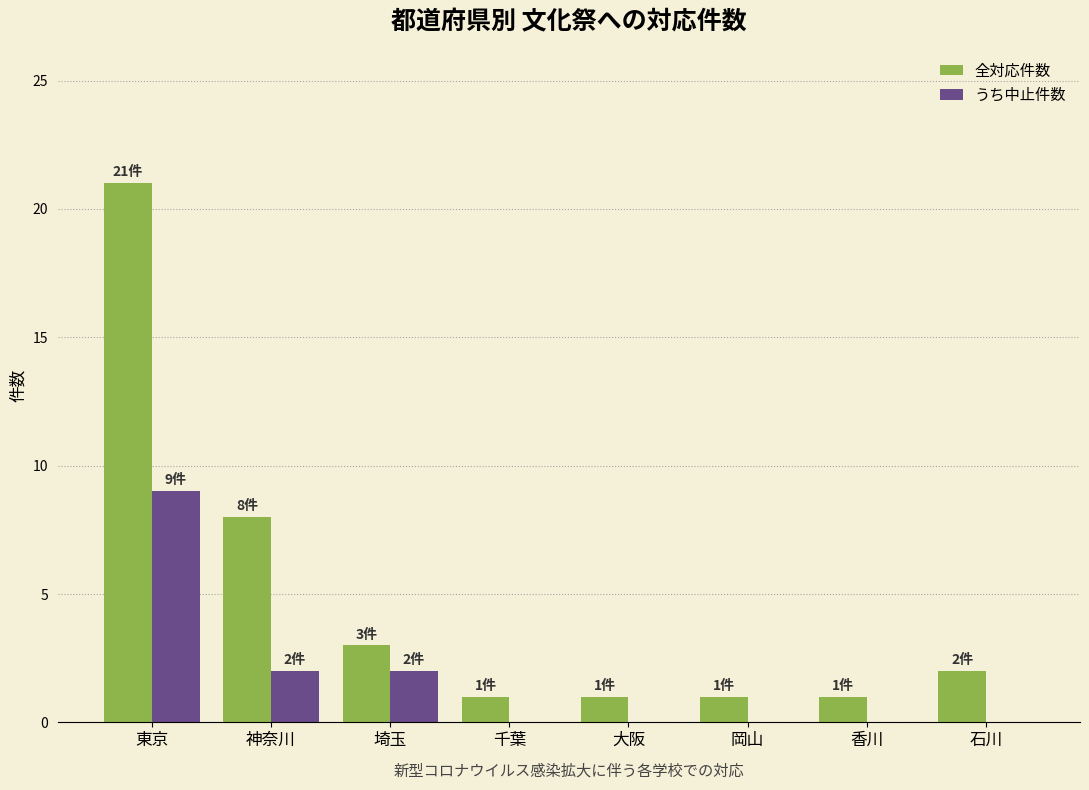

Reading left to right, extract all data points from this chart.

全対応件数: 東京=21	神奈川=8	埼玉=3	千葉=1	大阪=1	岡山=1	香川=1	石川=2
うち中止件数: 東京=9	神奈川=2	埼玉=2	千葉=0	大阪=0	岡山=0	香川=0	石川=0